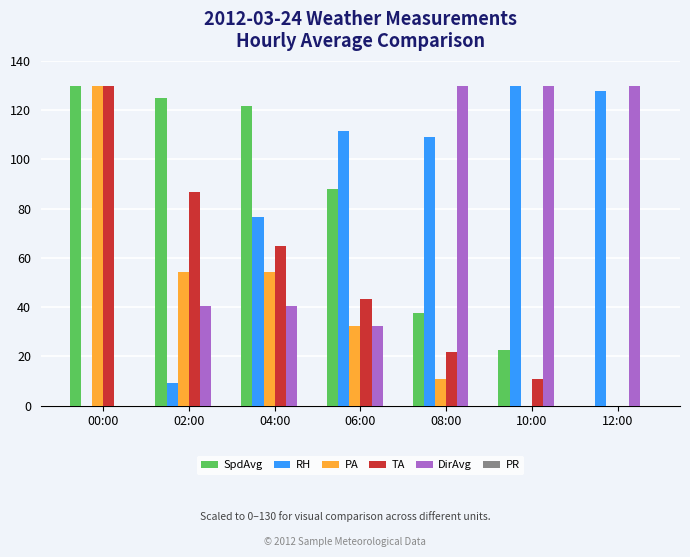

What is the sum of the RH values at 02:00 and 00:00?

9.3